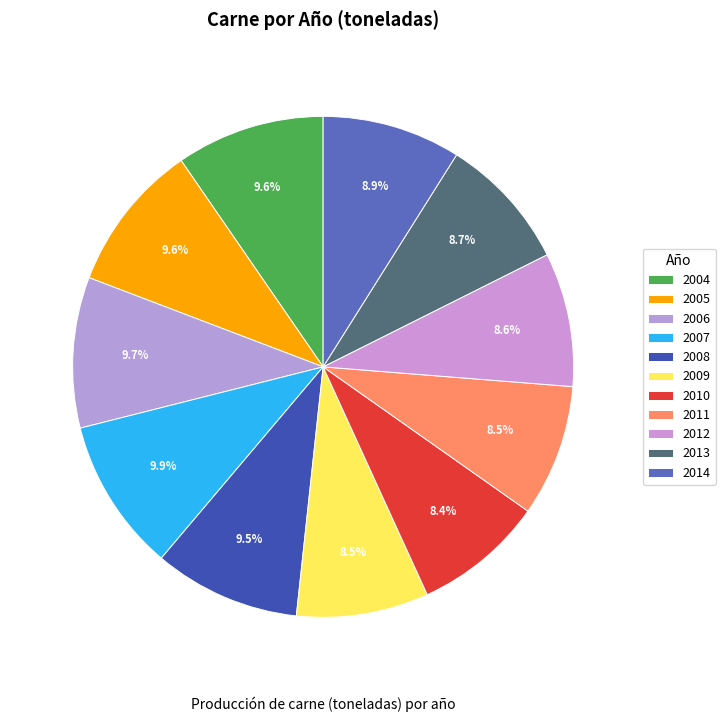

What is the change in value from 2004 to 2013?

-18798